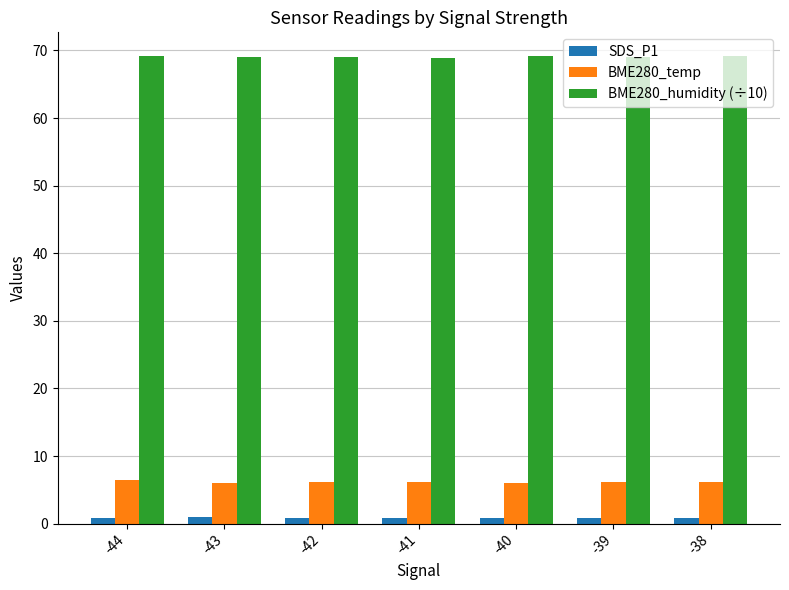

Which series has the largest total across all categories?

BME280_humidity (÷10)